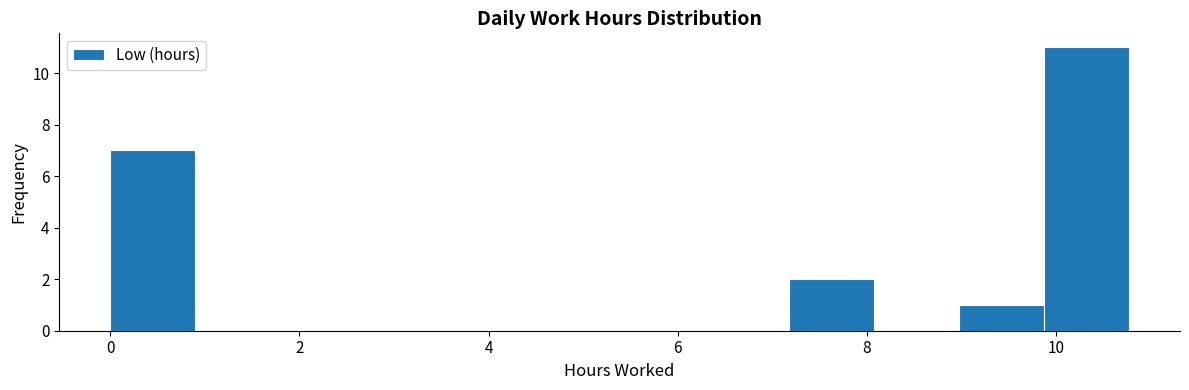

What is the height of the bar covering 0.0 to 0.8 on the x-axis? Neither the bar edges nor the heights are printed on the chart, so give them approximately, as read against the axes.

7